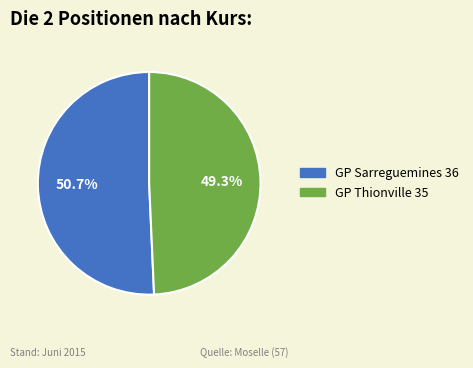

Which category accounts for the majority?

GP Sarreguemines 36